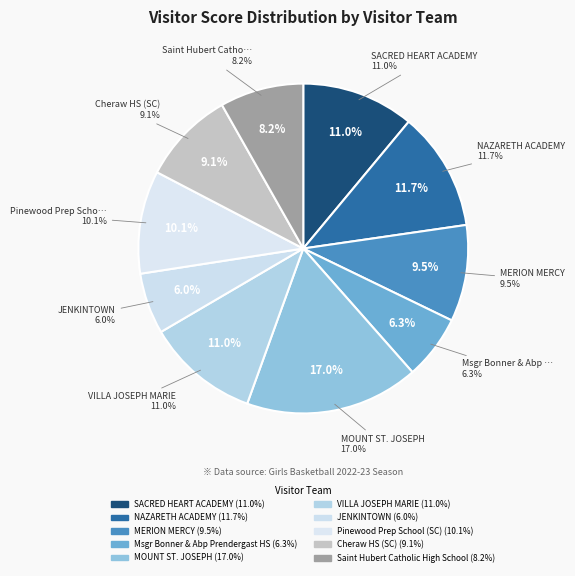

Is there a majority slice in this chart?

No